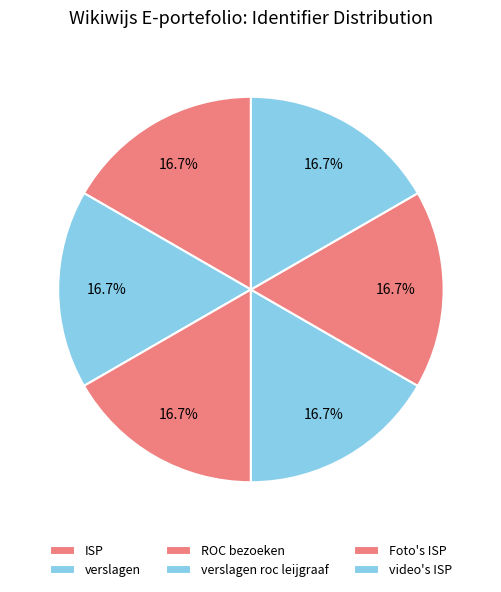

Approximately how many times larger is the value at video's ISP compared to Foto's ISP?

1.0